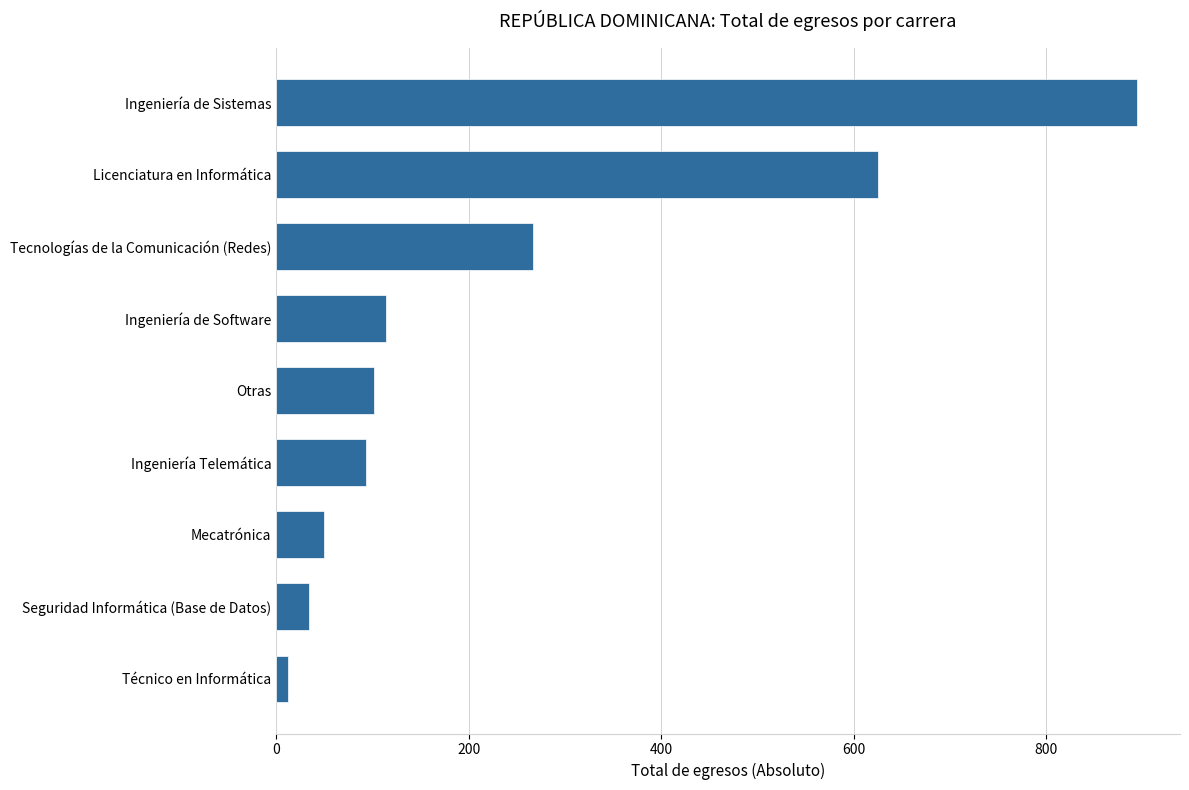

How many values are below 102?

4